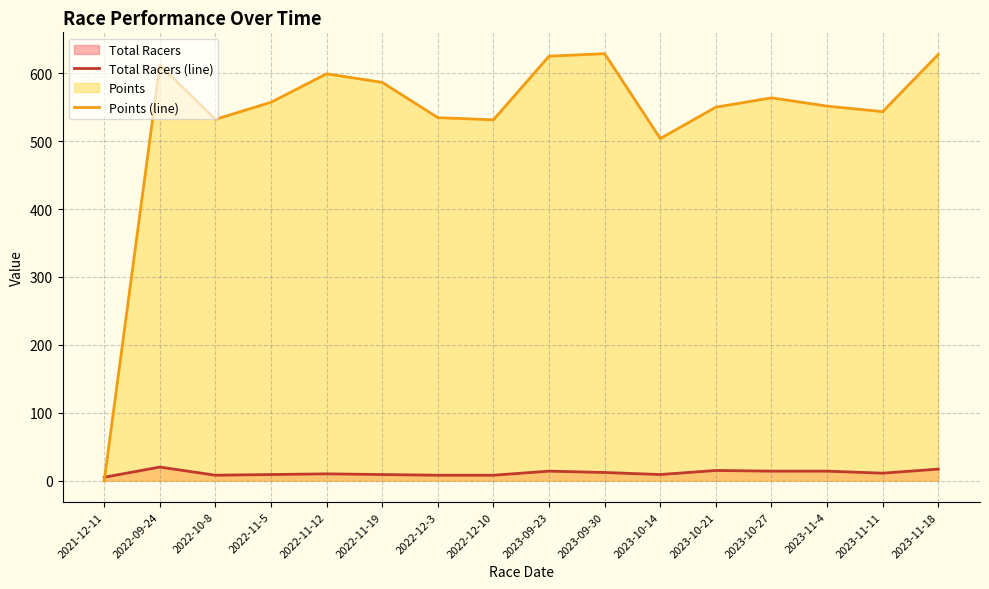

How many times do Total Racers (line) and Points (line) cross each other?

1